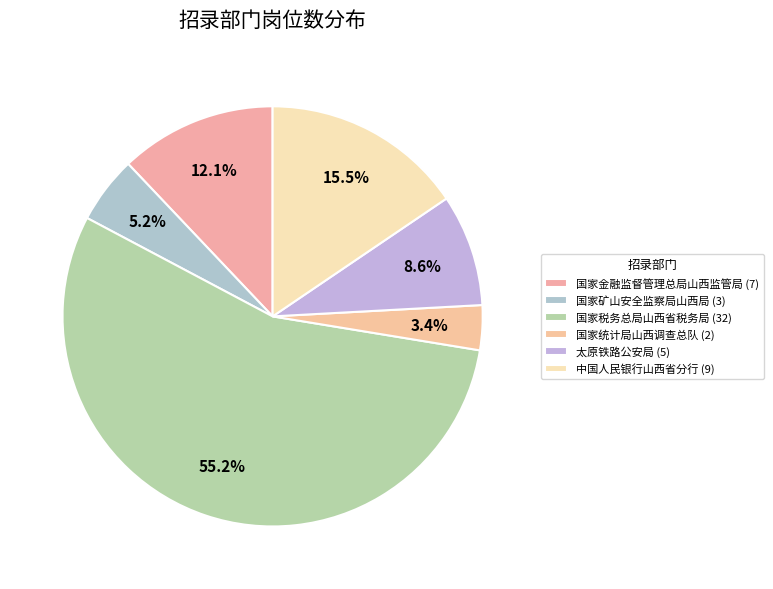

How many slices are in this pie chart?

6